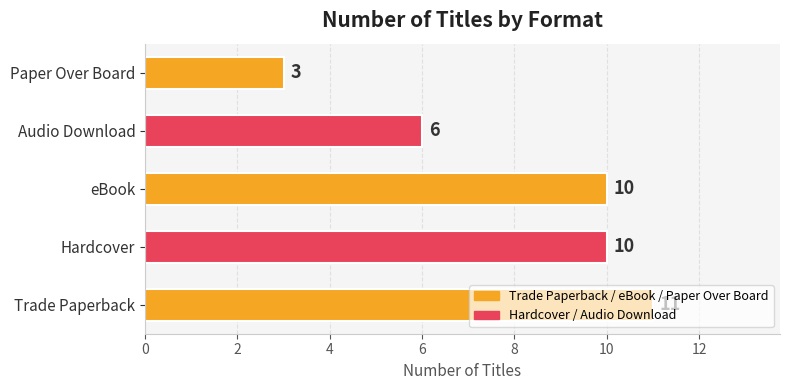

What is the ratio of the value at Trade Paperback to the value at Paper Over Board?

3.7